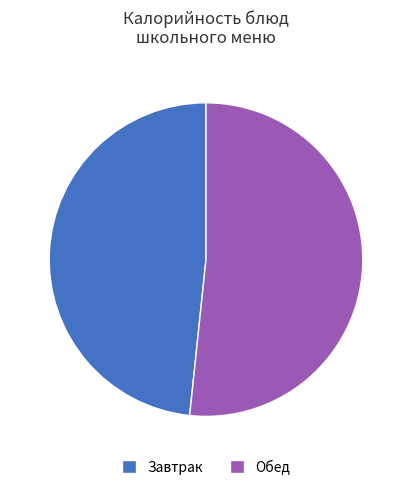

Rank the categories by value from lowest to highest.

Завтрак, Обед